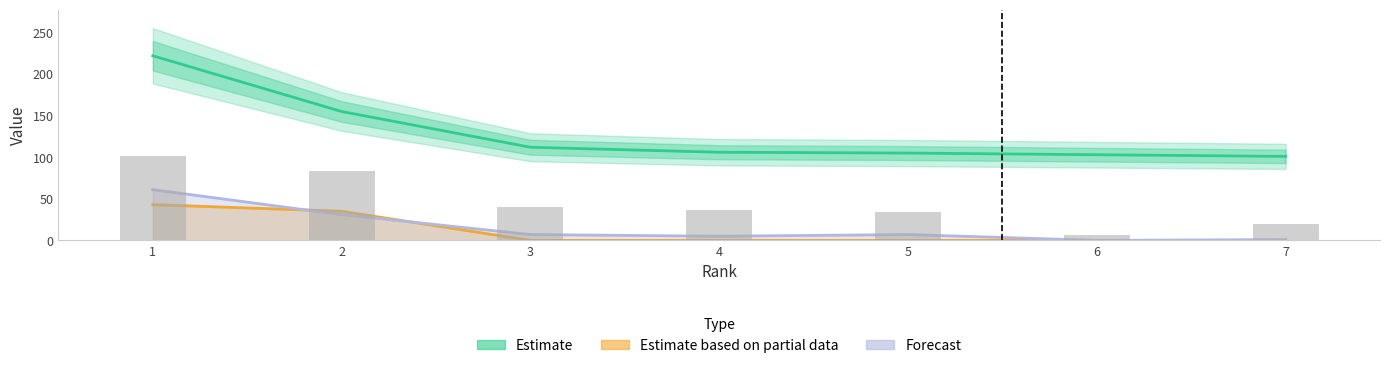

What is the difference between the Citable Docs. (3years) values at 3 and 5?

6